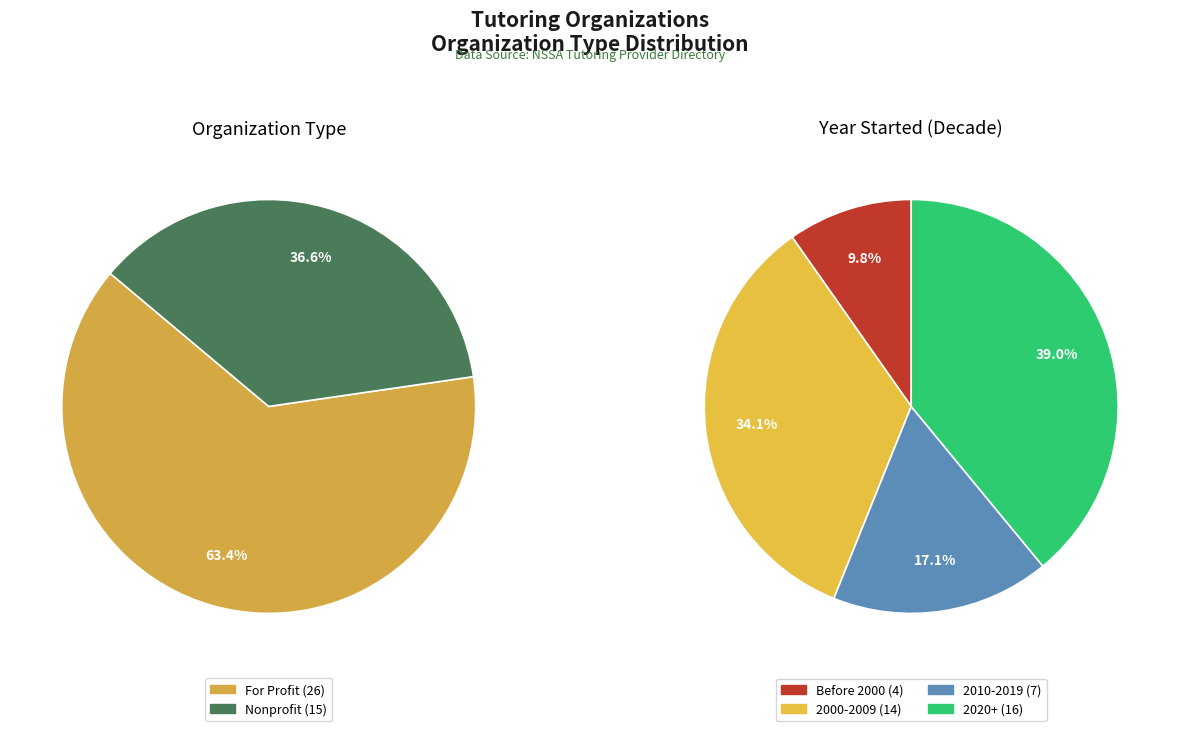

To the nearest percent, what is the combined percentage of For Profit and Nonprofit?

100%